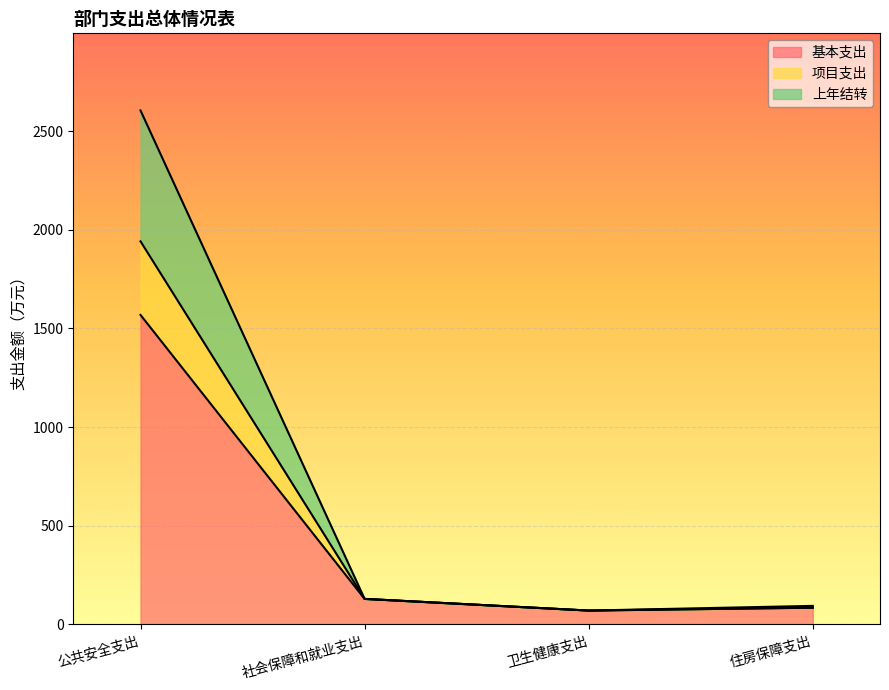

At which category is the sum across all series the highest?

公共安全支出